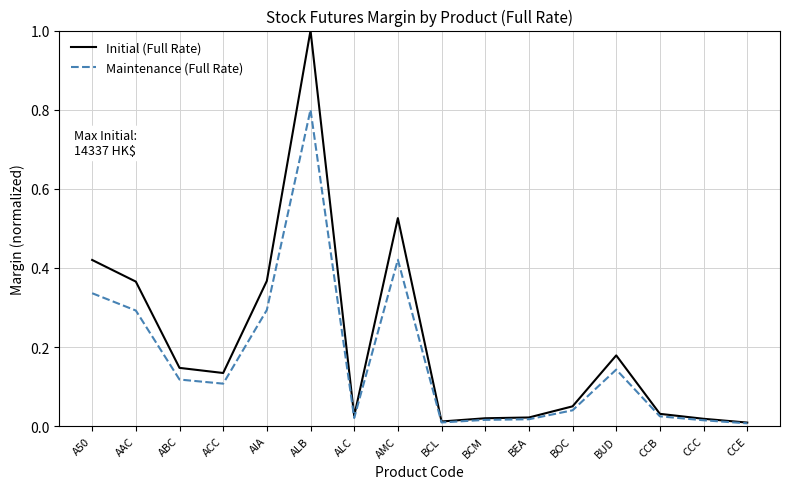

What is the difference between the maximum and minimum values in the Initial (Full Rate) series?

1.0